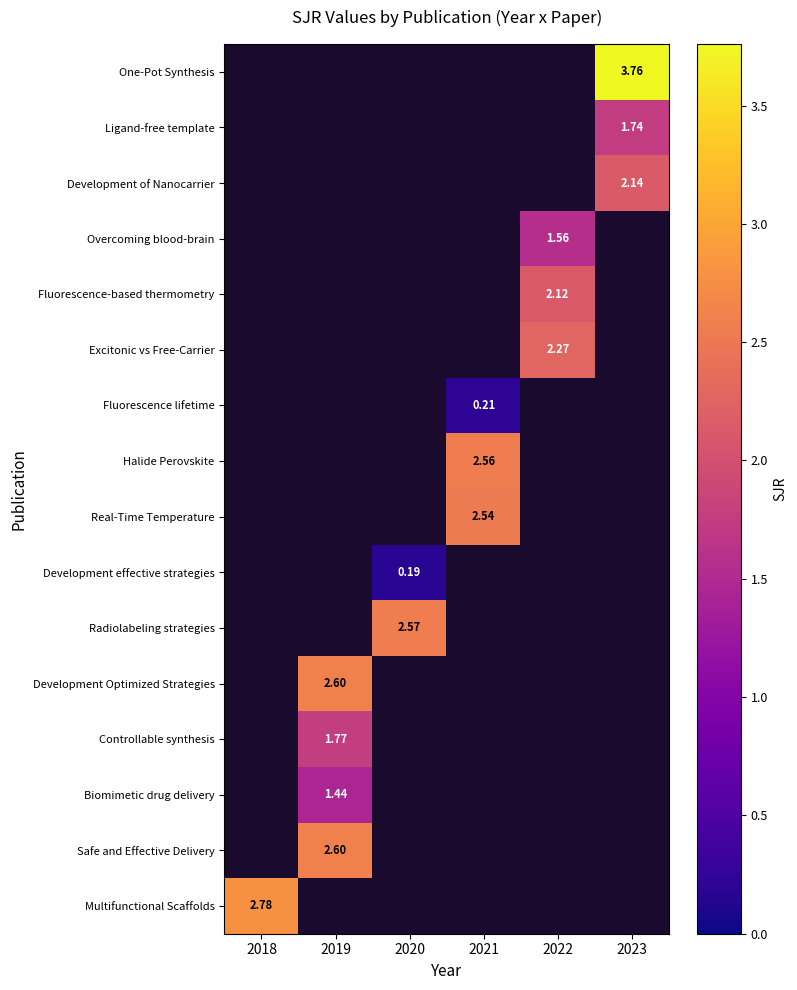

What is the maximum value shown in the chart?

3.8